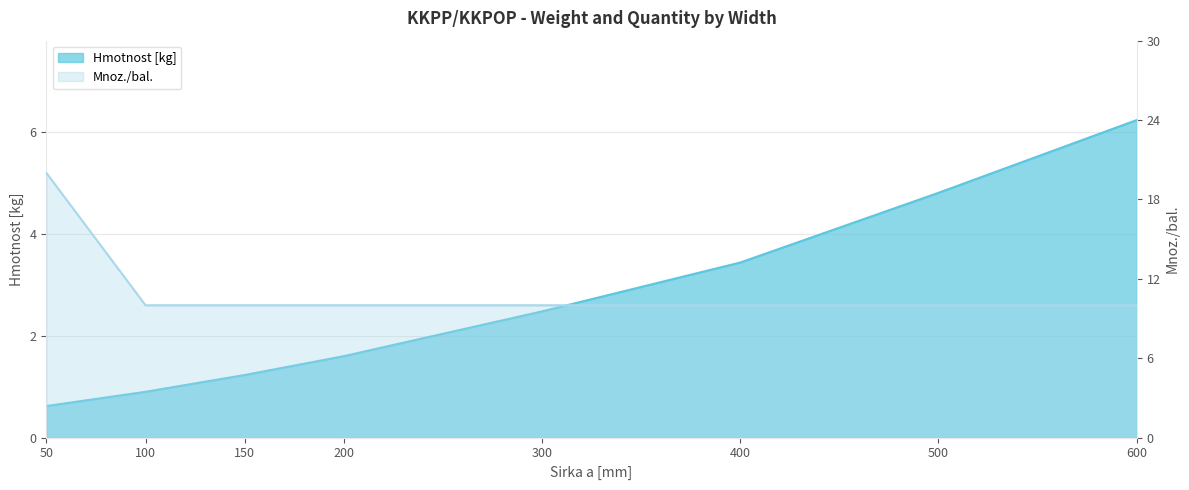

What are all the series names shown in the legend?

Hmotnost [kg], Mnoz./bal.